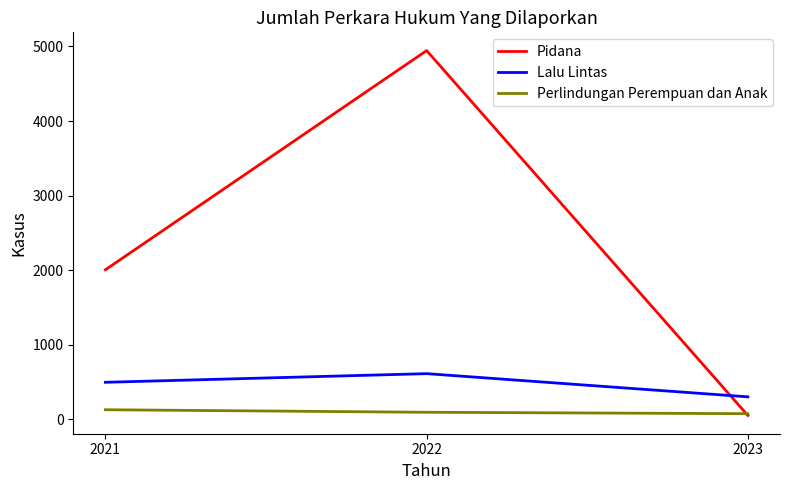

What is the smallest value displayed?

51